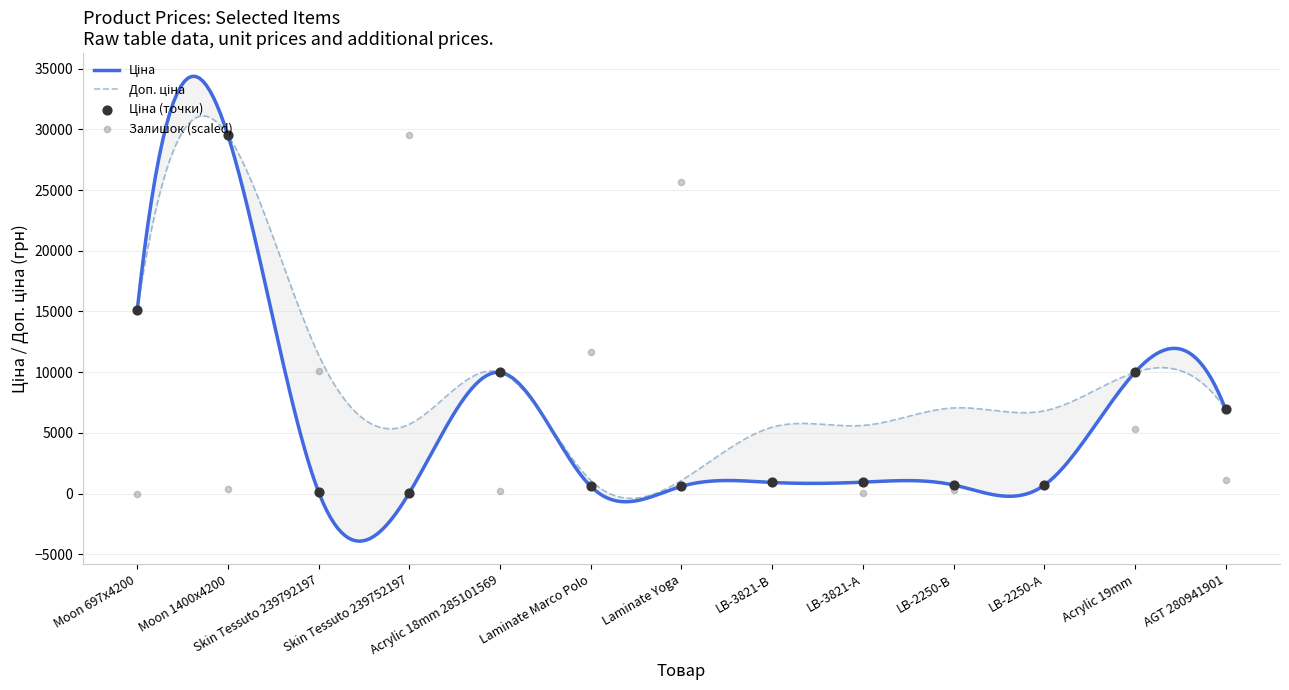

Which series reaches the minimum Y coordinate?

Залишок